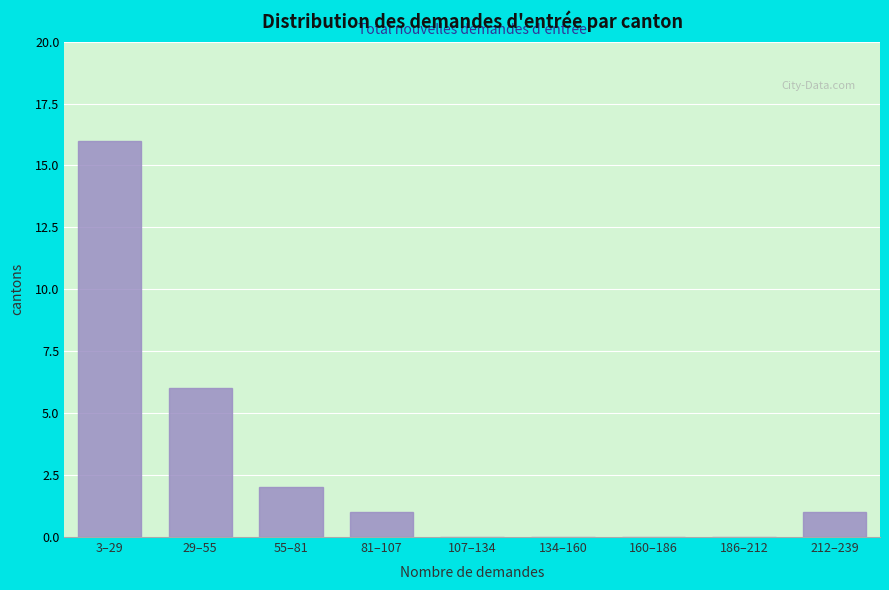

Reading left to right, extract all data points from this chart.

3–29=16	29–55=6	55–81=2	81–107=1	107–134=0	134–160=0	160–186=0	186–212=0	212–239=1